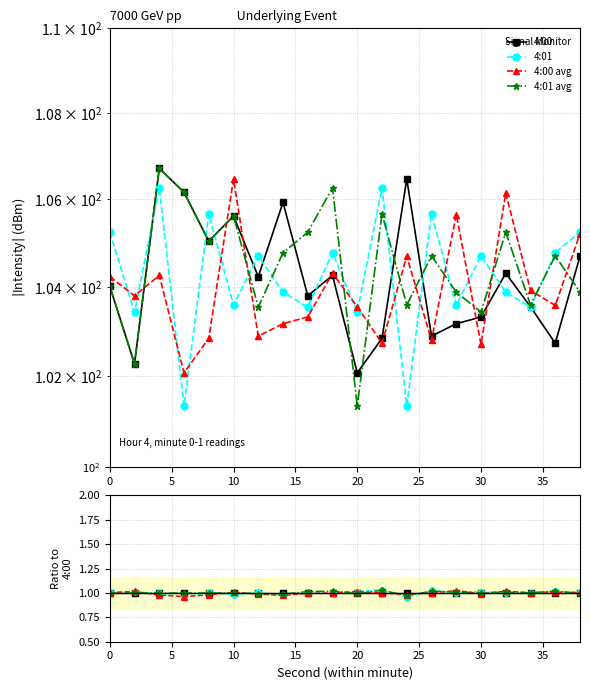

Does the chart have visible grid lines?

Yes